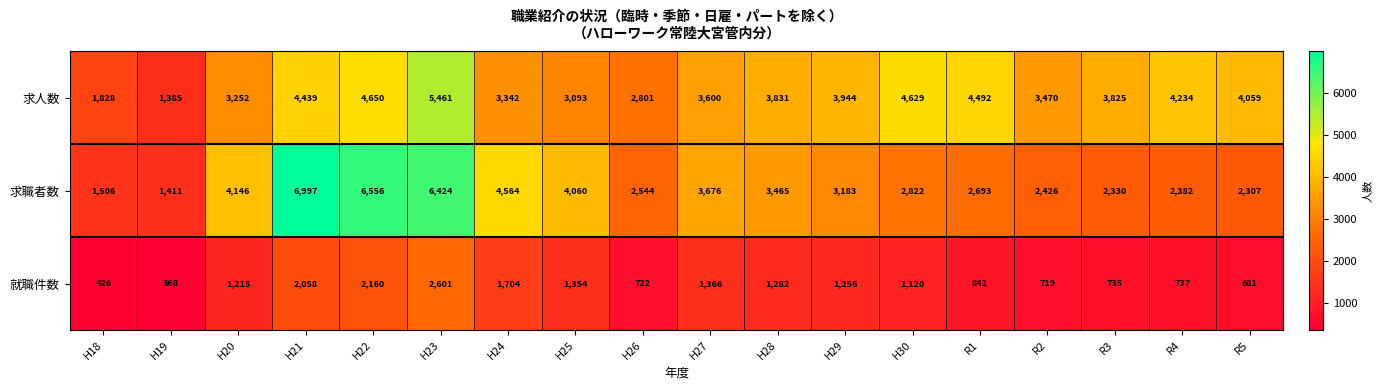

What is the maximum value shown in the chart?

6997